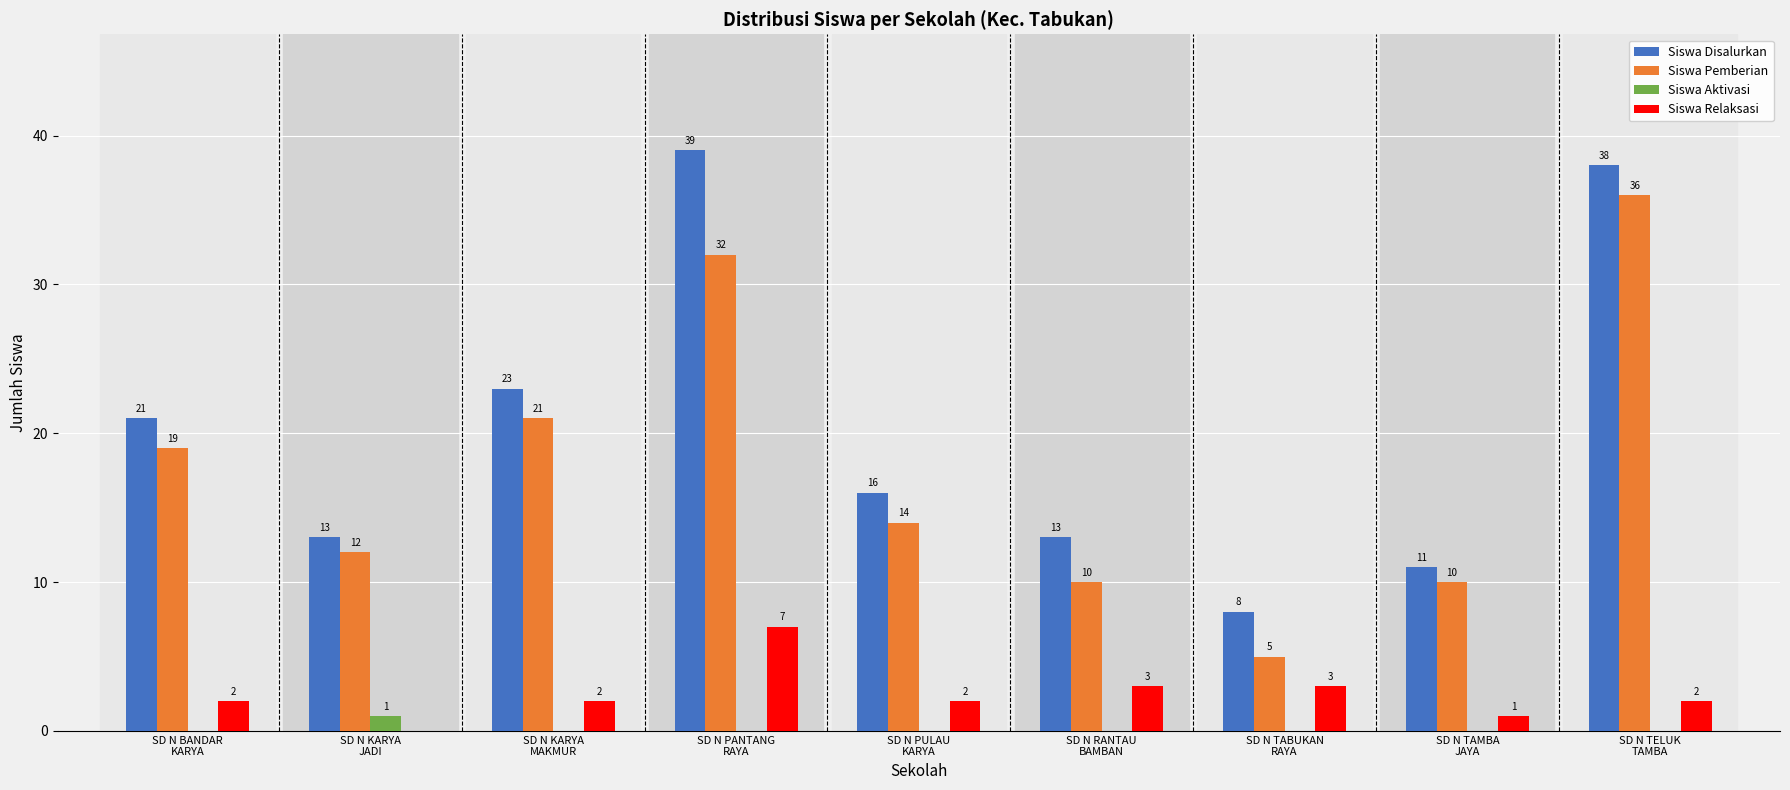

What is the sum of all Siswa Pemberian values?

159